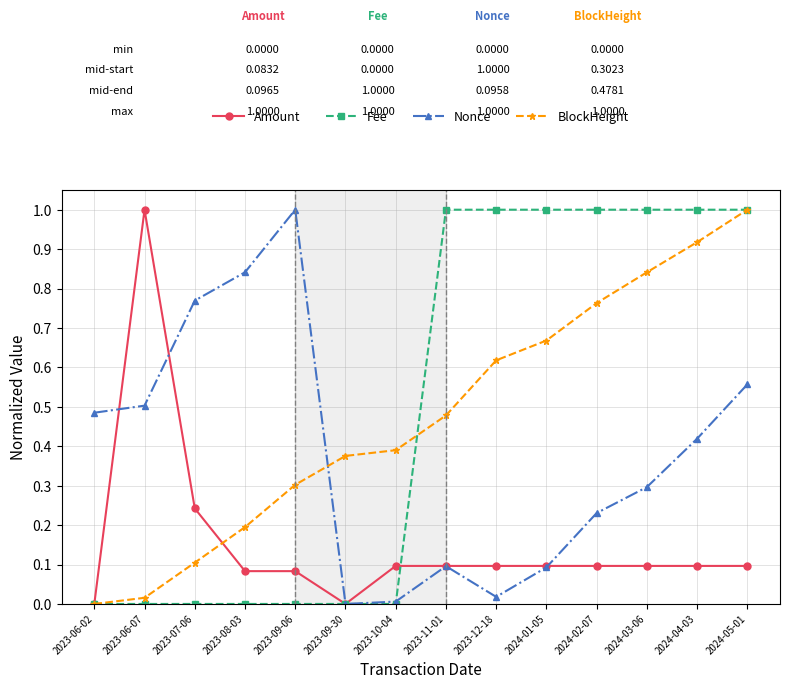

Which series changed the most between 2023-06-02 and 2023-08-03?

Nonce